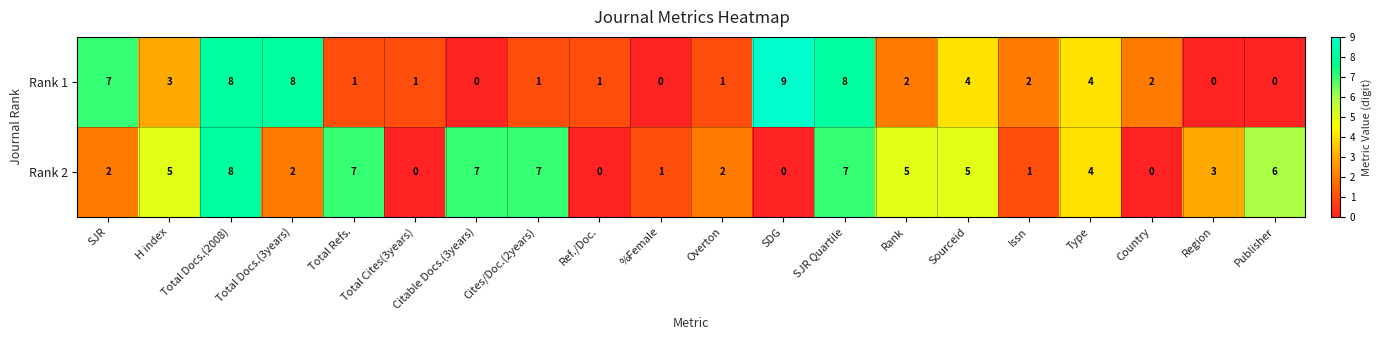

How many data points does each series have?

20